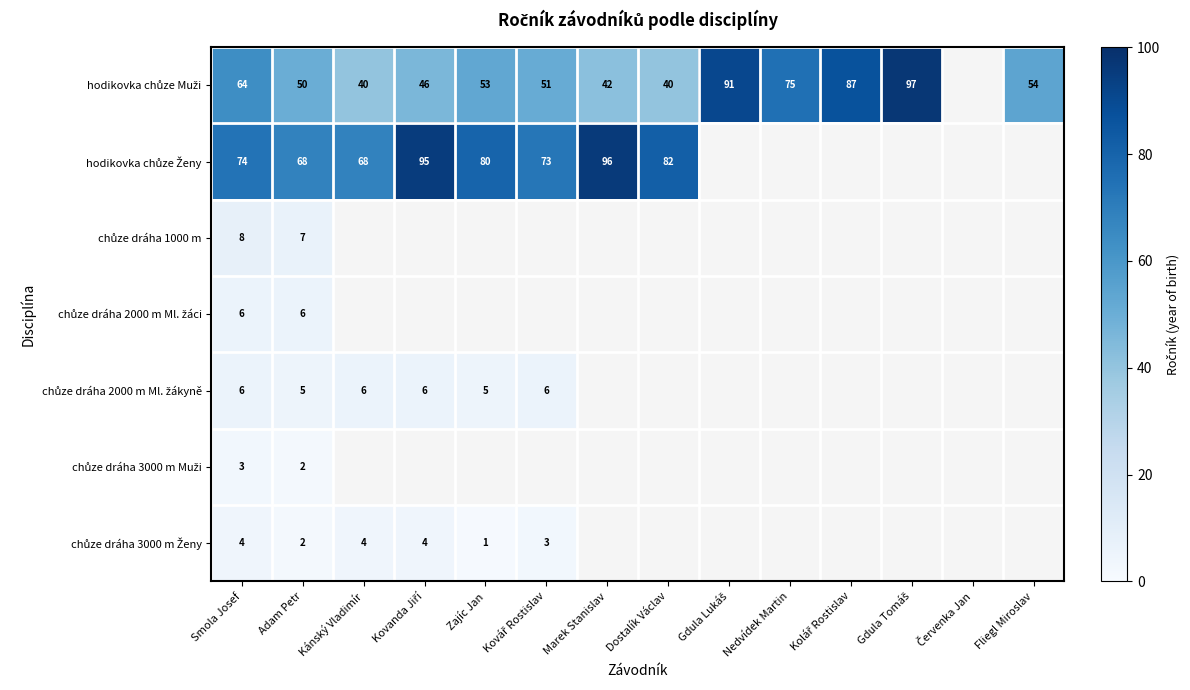

What is the spread (max minus min) of values at Smola Josef?

71